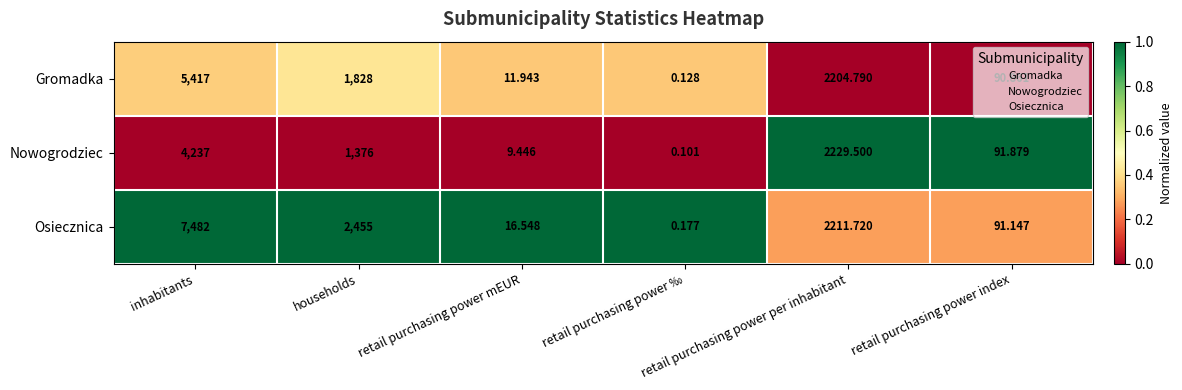

Which label corresponds to the smallest value in the chart?

retail purchasing power ‰